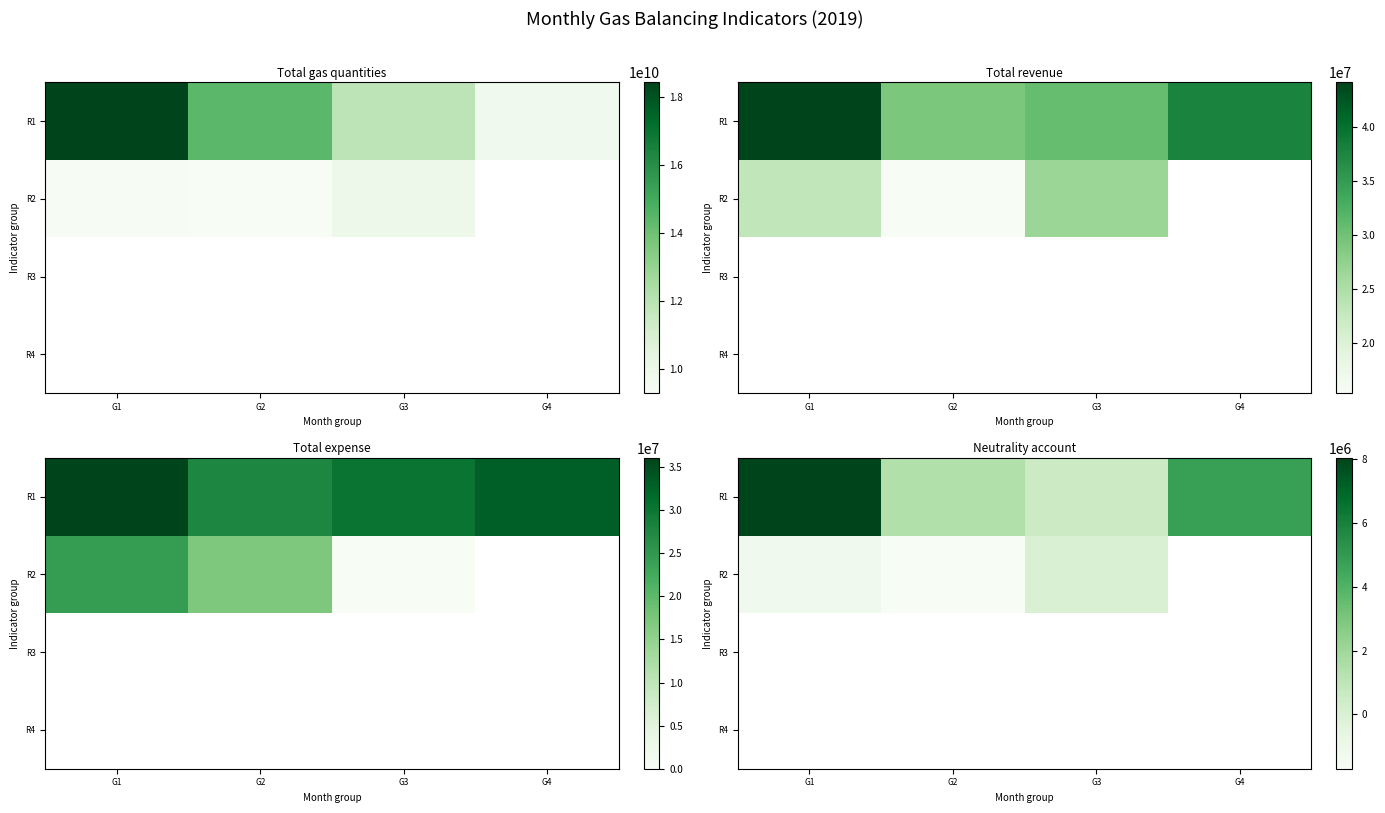

At how many categories does at least one series exceed 517244?

4